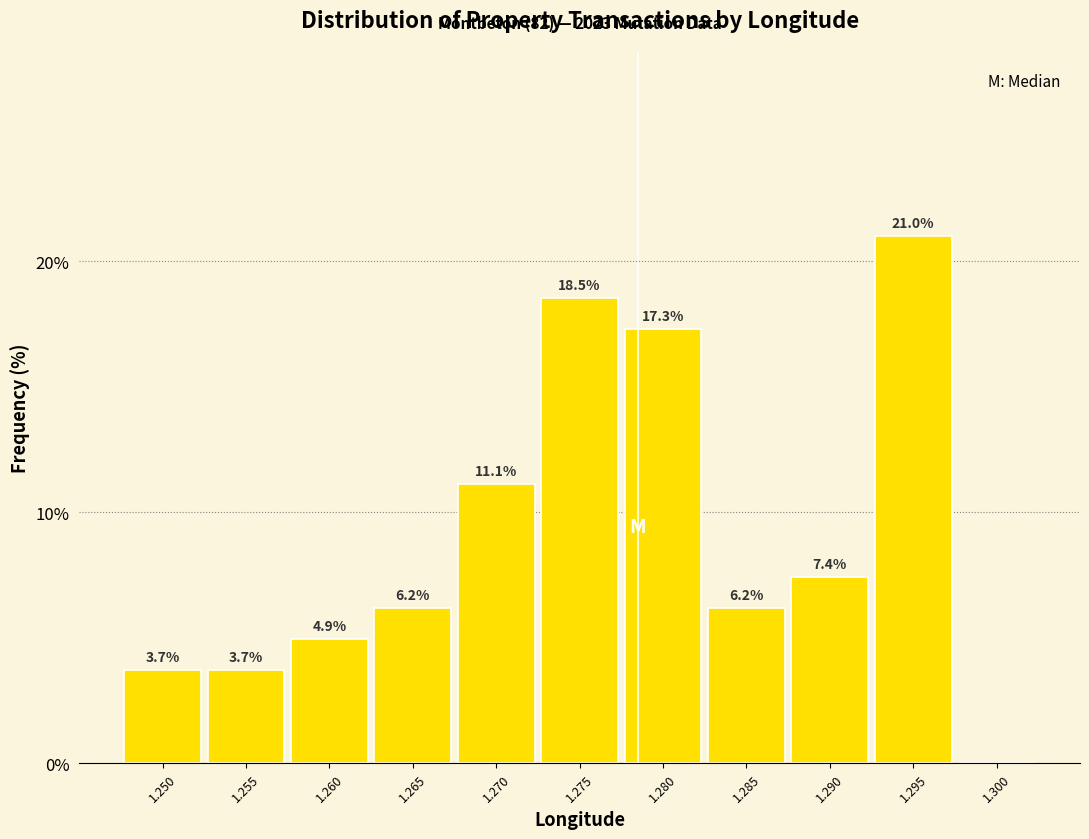

Reading left to right, transcribe all the data shown in this chart.

1.250=3.7	1.255=3.7	1.260=4.9	1.265=6.2	1.270=11.1	1.275=18.5	1.280=17.3	1.285=6.2	1.290=7.4	1.295=21.0	1.300=0.0